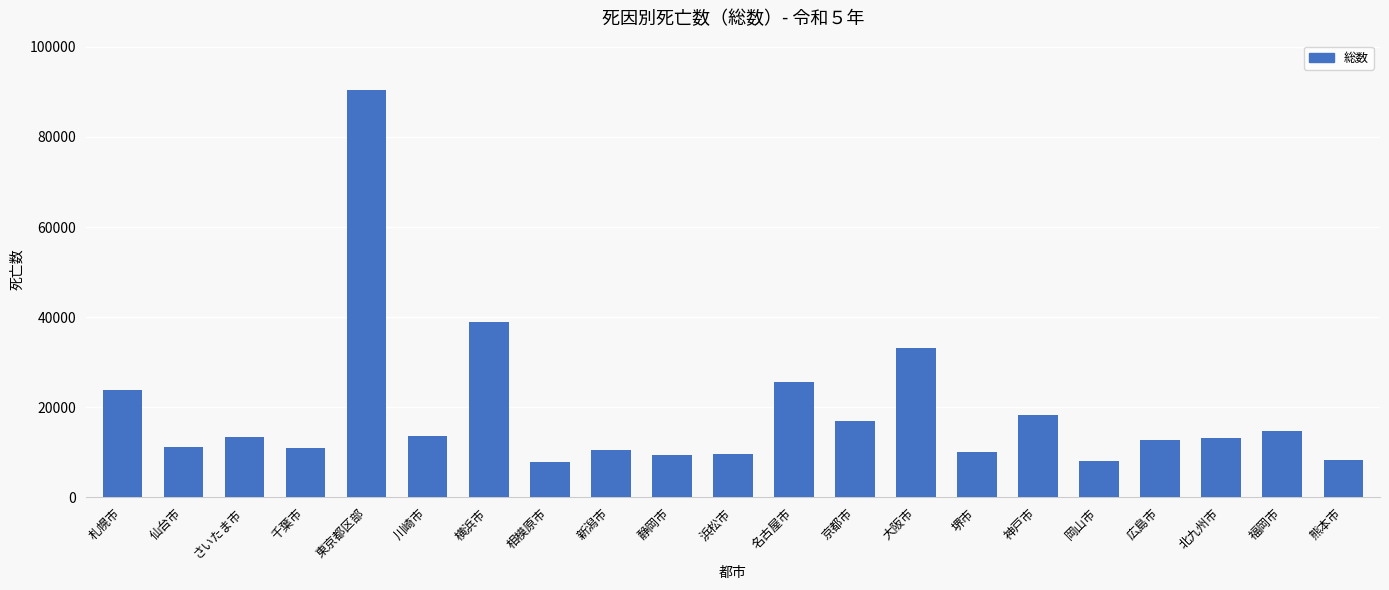

Read the value at 仙台市.

11164